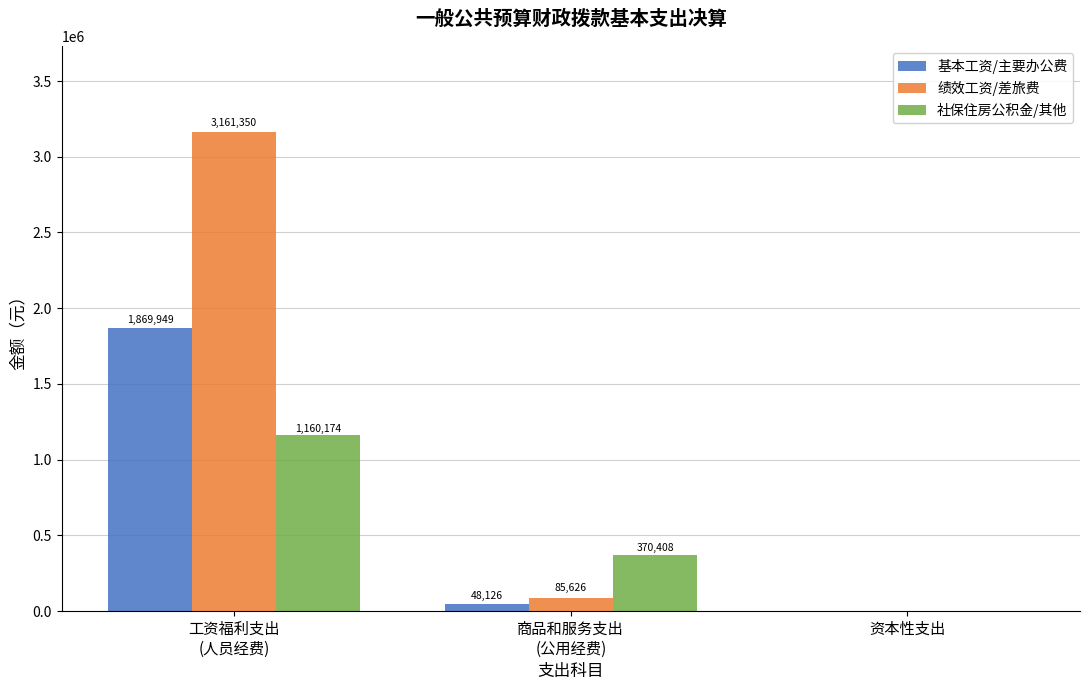

At which category is the sum across all series the highest?

工资福利支出
(人员经费)